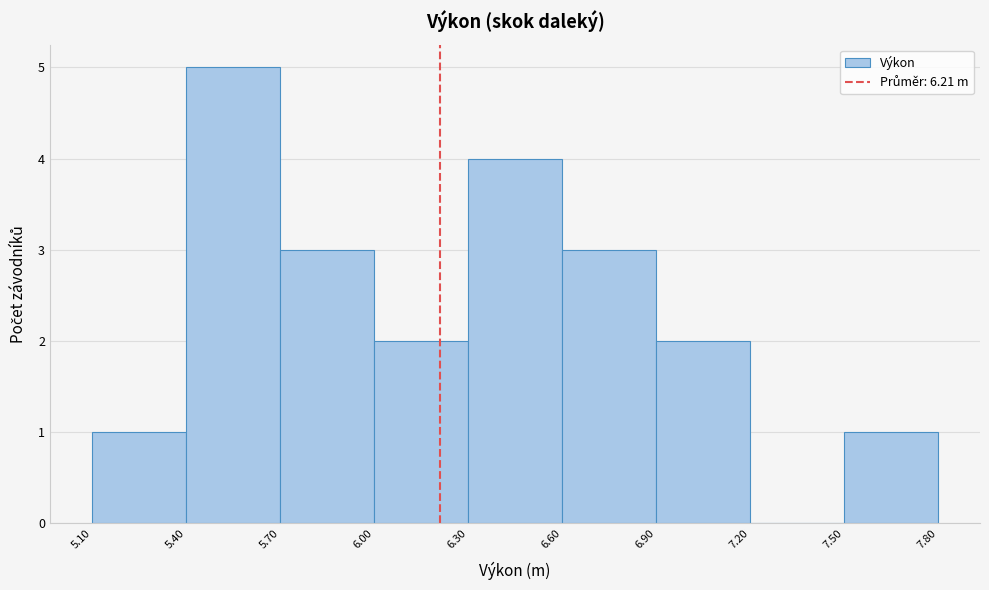

Which range on the x-axis has the tallest bar?

5.40 to 5.70